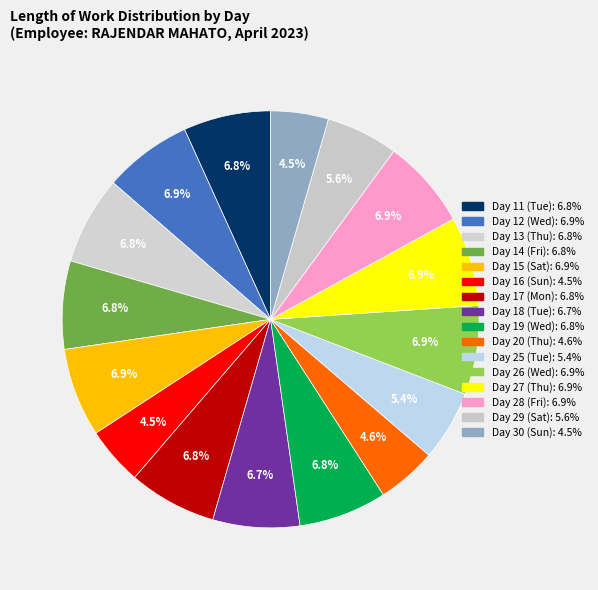

The Day 25 (Tue) slice represents 5% of the pie. True or false?

True